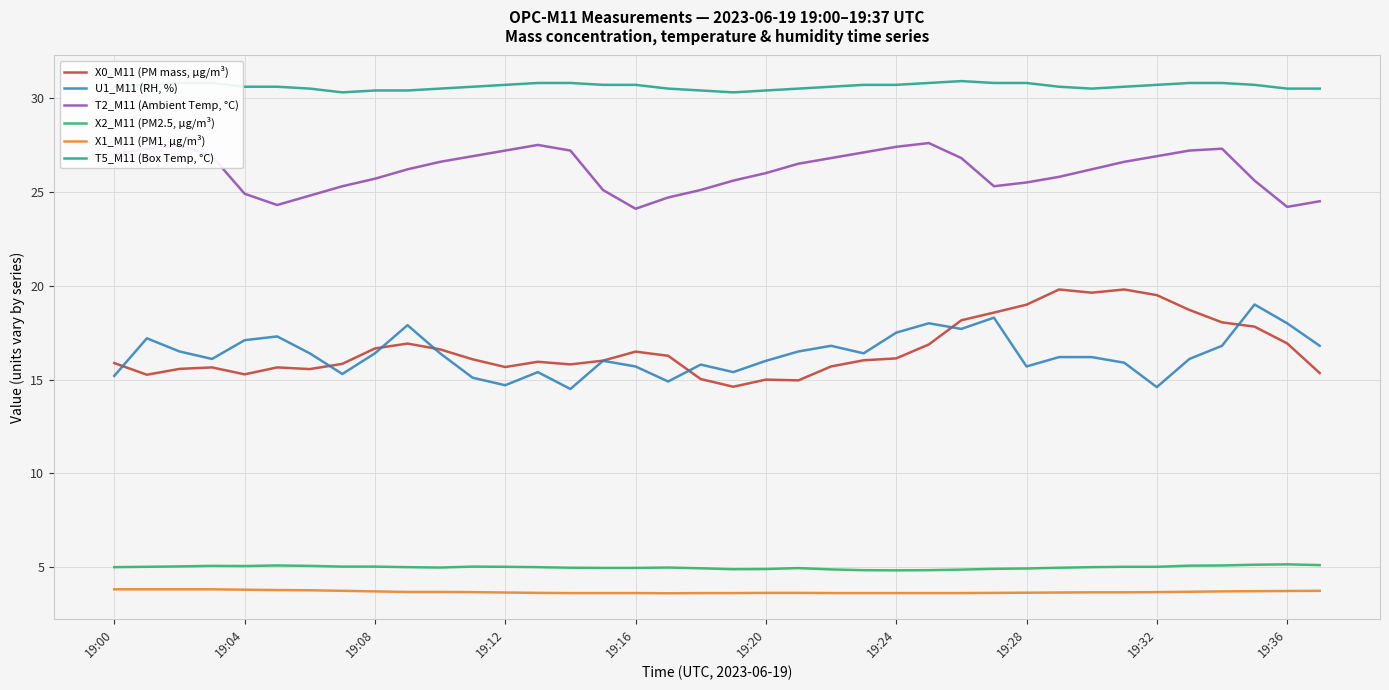

True or false: U1_M11 (RH, %) and X1_M11 (PM1, µg/m³) intersect in this chart.

False